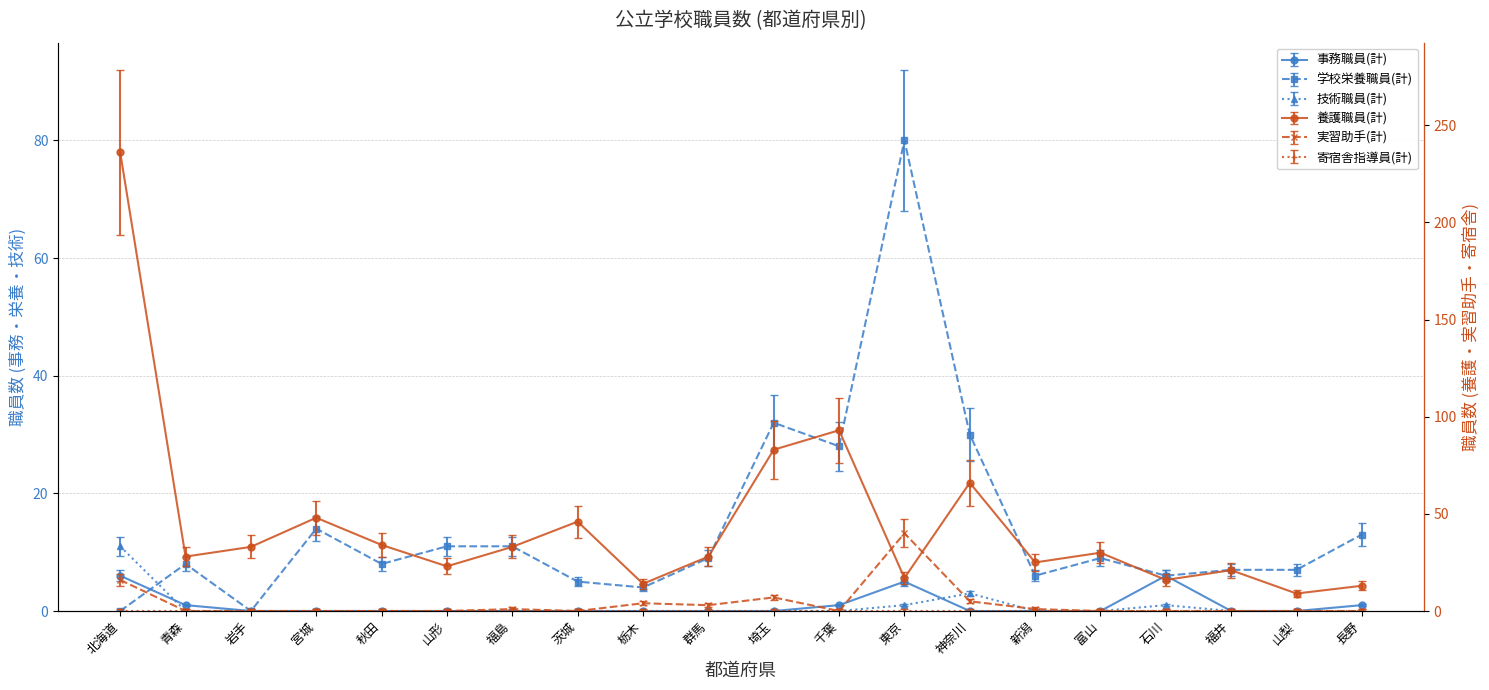

Reading right to left, transcribe all the data shown in this chart.

事務職員(計): 長野=1	山梨=0	福井=0	石川=6	富山=0	新潟=0	神奈川=0	東京=5	千葉=1	埼玉=0	群馬=0	栃木=0	茨城=0	福島=0	山形=0	秋田=0	宮城=0	岩手=0	青森=1	北海道=6
養護職員(計): 長野=13	山梨=9	福井=21	石川=16	富山=30	新潟=25	神奈川=66	東京=17	千葉=93	埼玉=83	群馬=28	栃木=14	茨城=46	福島=33	山形=23	秋田=34	宮城=48	岩手=33	青森=28	北海道=236
実習助手(計): 長野=0	山梨=0	福井=0	石川=0	富山=0	新潟=1	神奈川=5	東京=40	千葉=0	埼玉=7	群馬=3	栃木=4	茨城=0	福島=1	山形=0	秋田=0	宮城=0	岩手=0	青森=0	北海道=16
技術職員(計): 長野=0	山梨=0	福井=0	石川=1	富山=0	新潟=0	神奈川=3	東京=1	千葉=0	埼玉=0	群馬=0	栃木=0	茨城=0	福島=0	山形=0	秋田=0	宮城=0	岩手=0	青森=0	北海道=11
学校栄養職員(計): 長野=13	山梨=7	福井=7	石川=6	富山=9	新潟=6	神奈川=30	東京=80	千葉=28	埼玉=32	群馬=9	栃木=4	茨城=5	福島=11	山形=11	秋田=8	宮城=14	岩手=0	青森=8	北海道=0